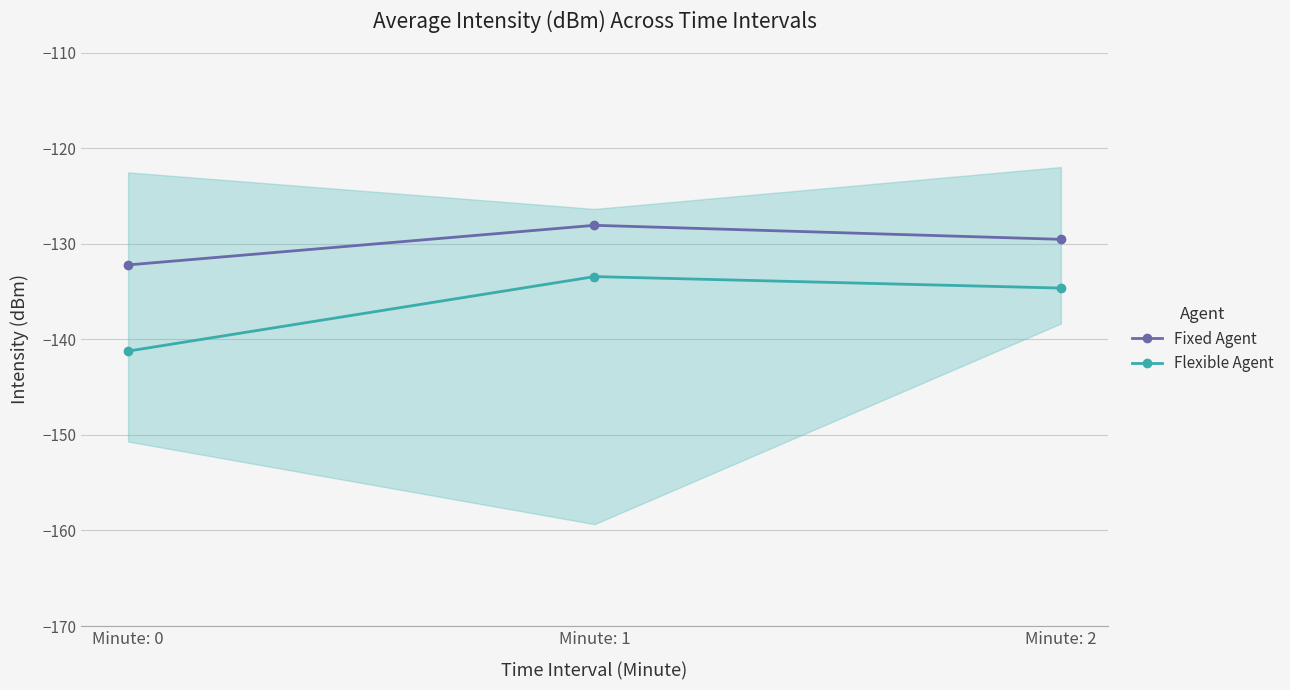

The Fixed Agent series shows -132.2 at Minute: 0. True or false?

True